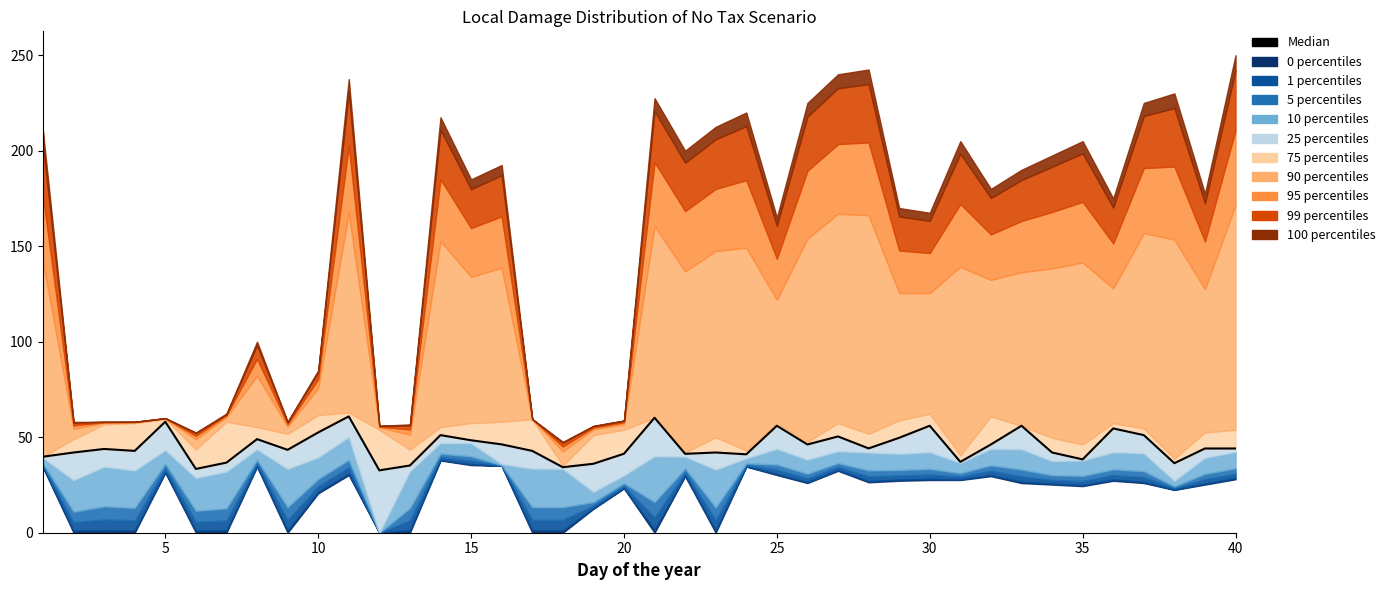

The chart shows a value of 14.4 at 27. True or false?

False